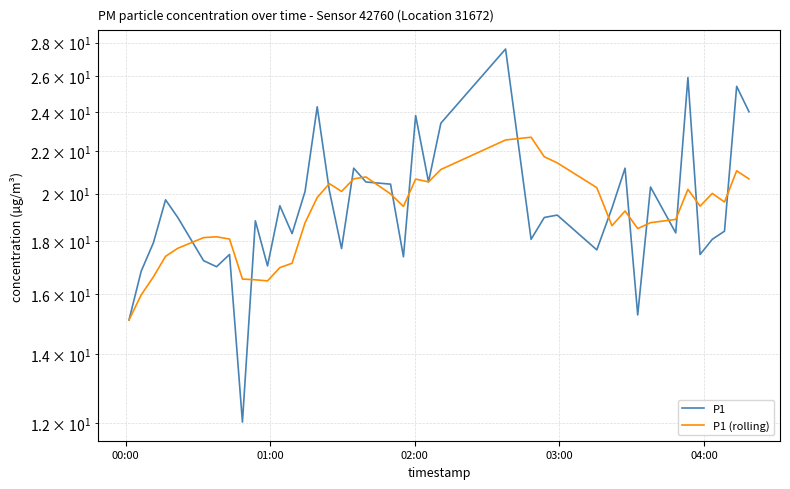

Which series ends up on top after the final intersection of P1 (rolling) and P1?

P1